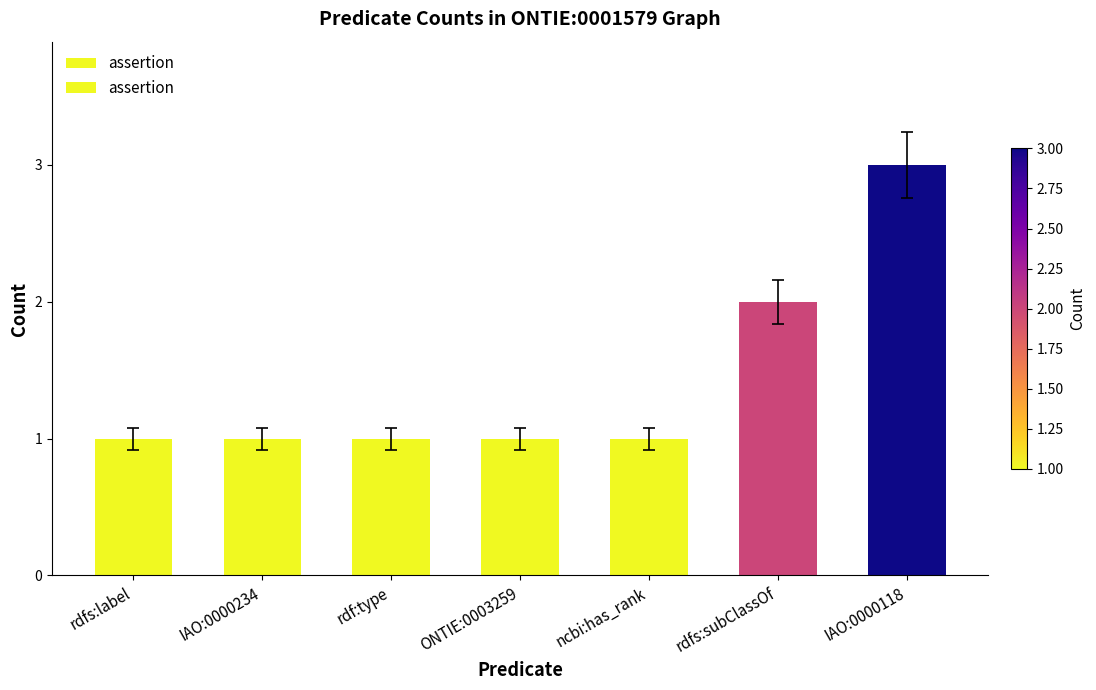

What is the difference between the maximum and second lowest values?

2